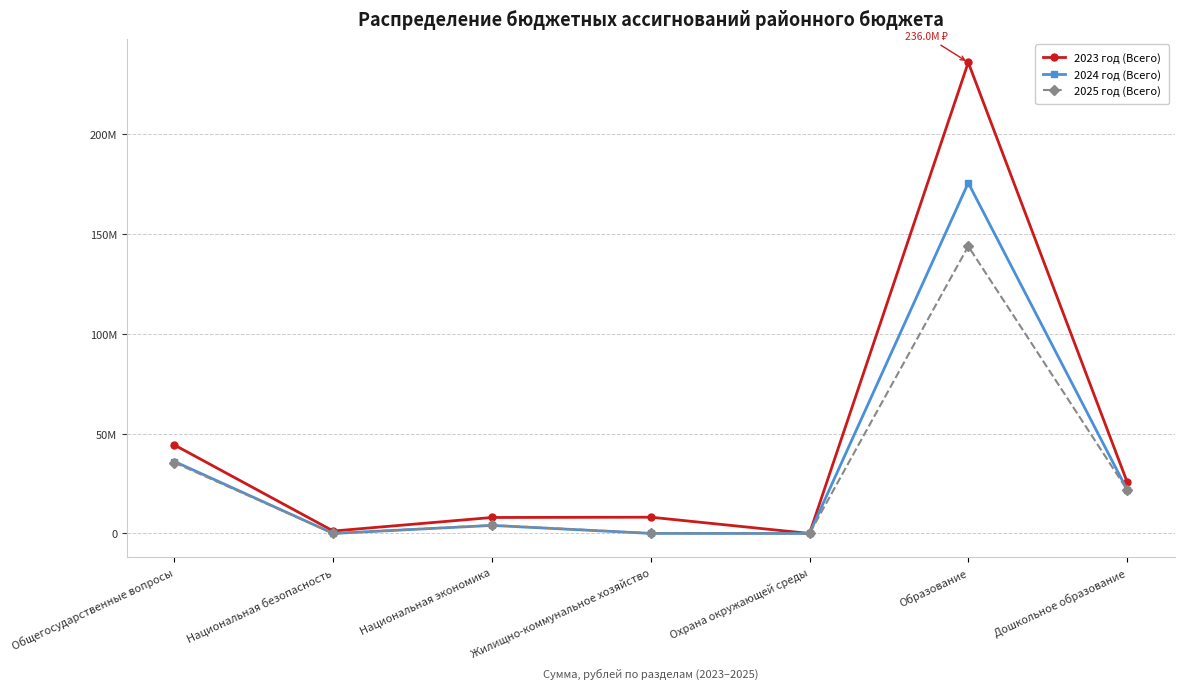

Is the value of 2025 год (Всего) at Охрана окружающей среды greater than the value of 2023 год (Всего) at Охрана окружающей среды?

No